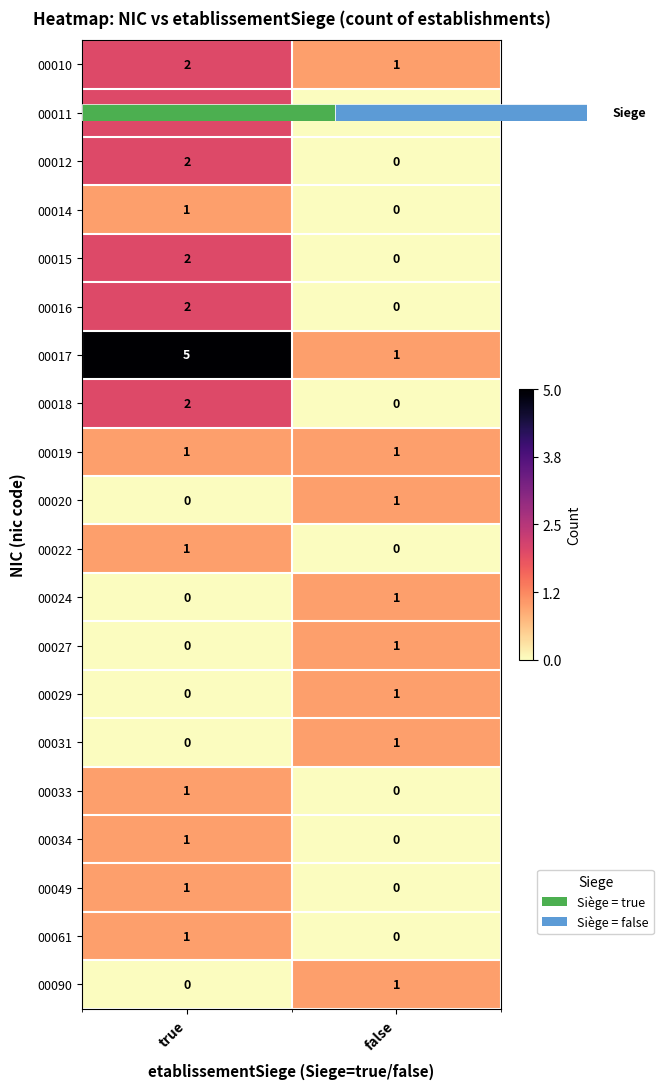

The 00034 series shows 0 at false. True or false?

True